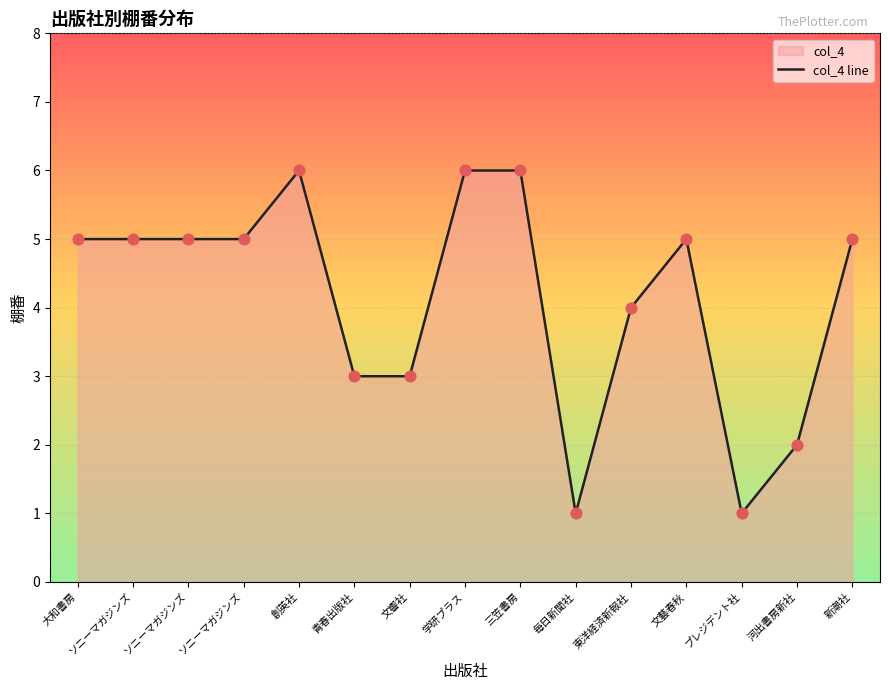

Approximately how many times larger is the value at 東洋経済新報社 compared to 毎日新聞社?

4.0